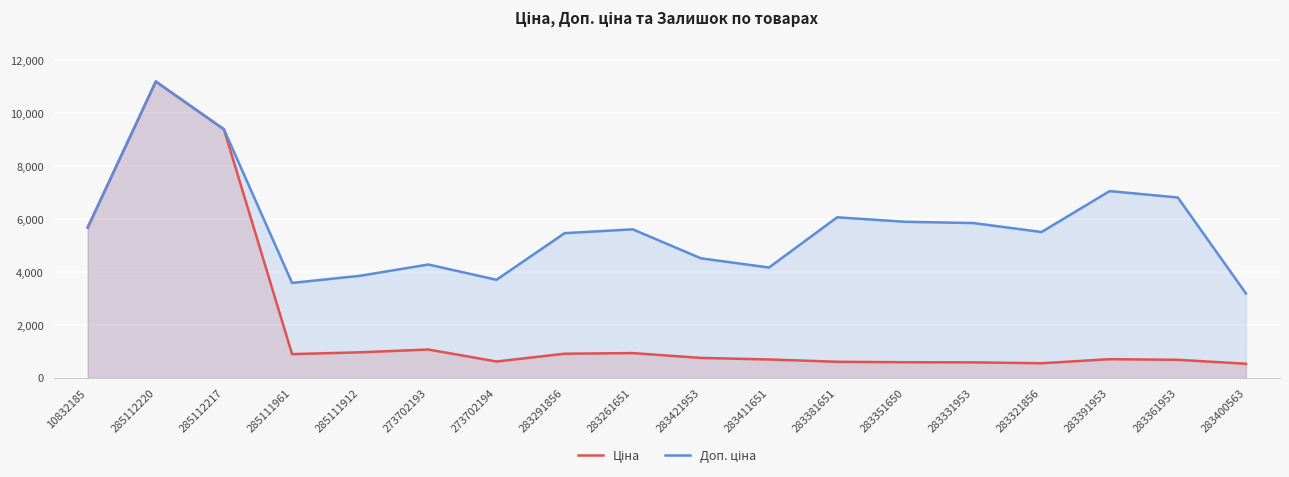

Where is the first local minimum for Доп. ціна?

285111961